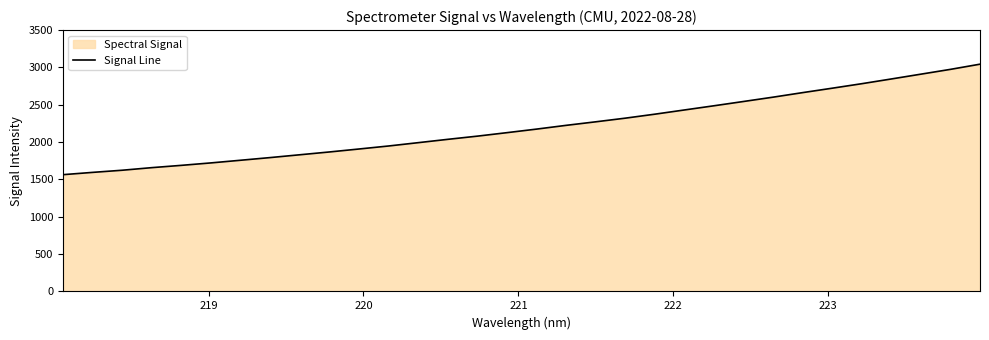

What is the difference between the maximum and minimum values?

1480.2